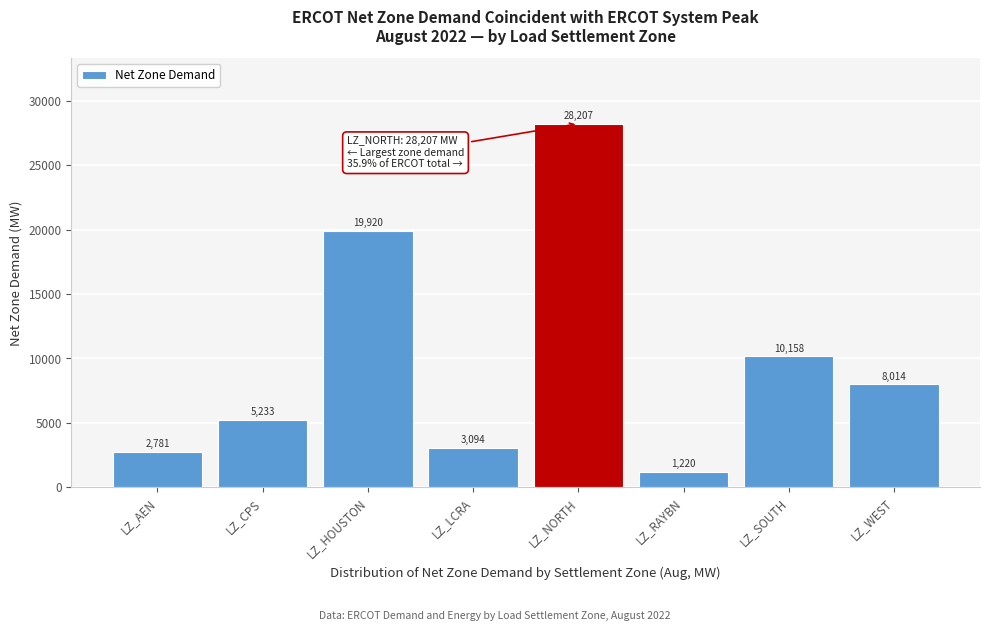

True or false: the data shows 4425.9 at LZ_AEN.

False